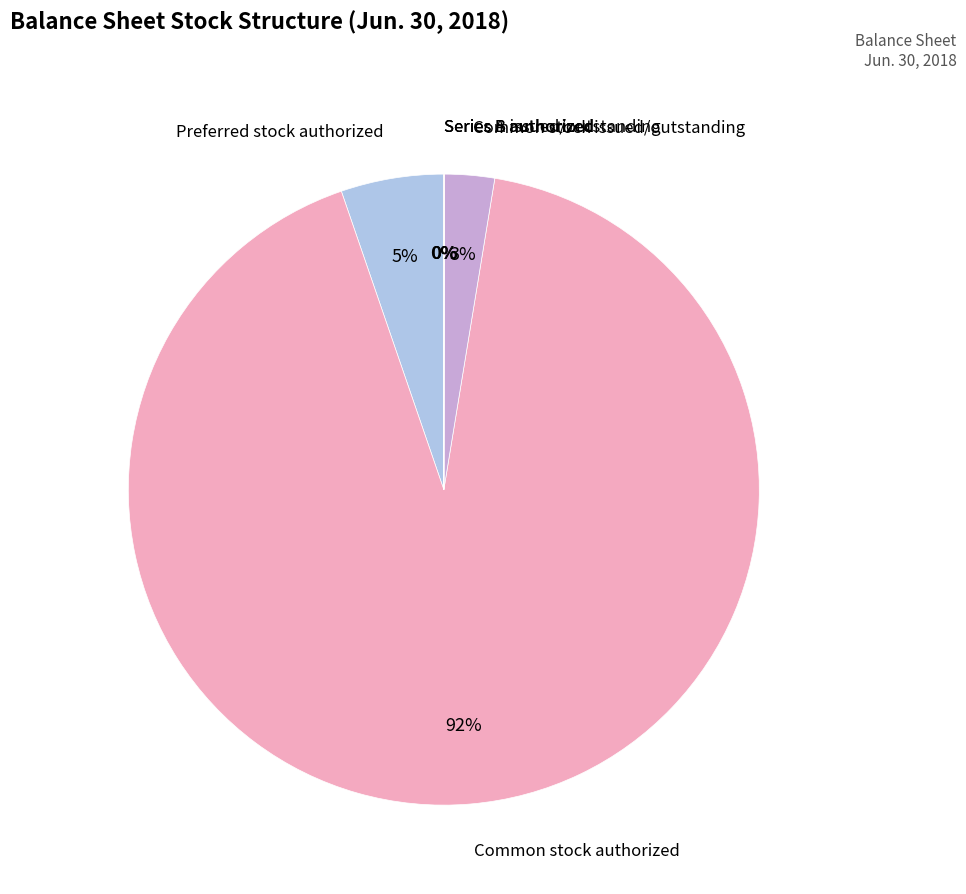

To the nearest percent, what is the average slice percentage?

17%